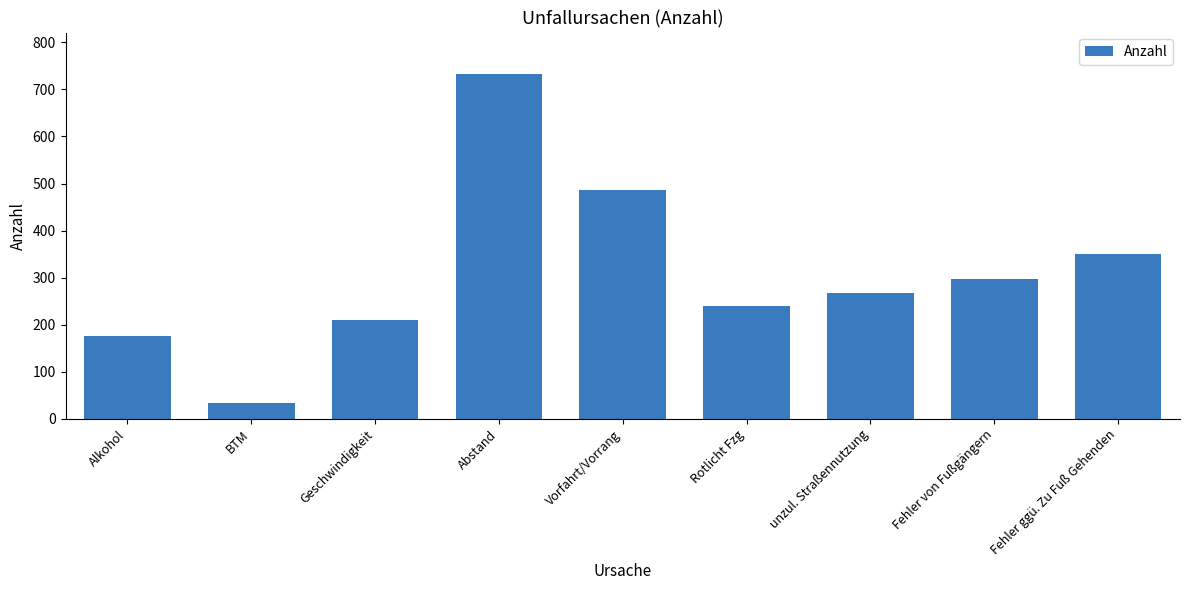

Reading right to left, transcribe all the data shown in this chart.

Fehler ggü. Zu Fuß Gehenden=350	Fehler von Fußgängern=297	unzul. Straßennutzung=268	Rotlicht Fzg=240	Vorfahrt/Vorrang=486	Abstand=733	Geschwindigkeit=210	BTM=33	Alkohol=175